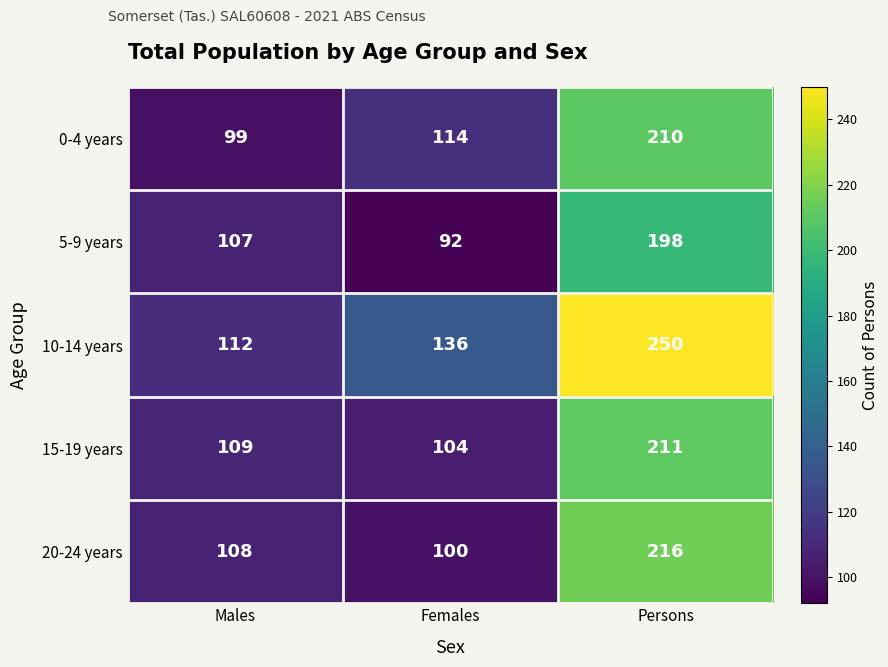

What is the lowest value of the 5-9 years series?

92